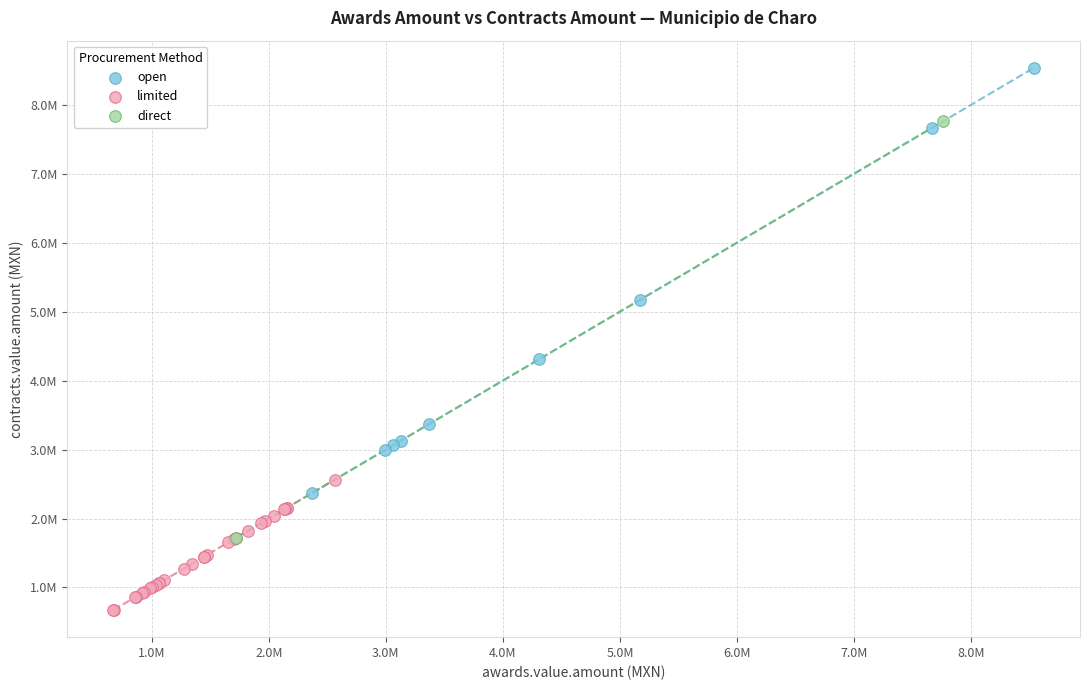

Which series has the widest spread of Y values?

open